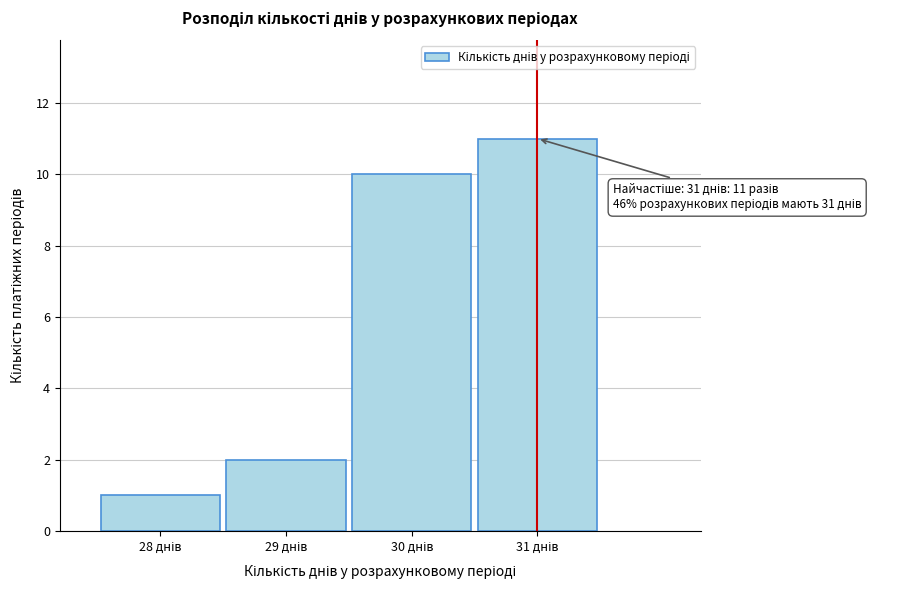

Reading left to right, transcribe all the data shown in this chart.

1	2	10	11